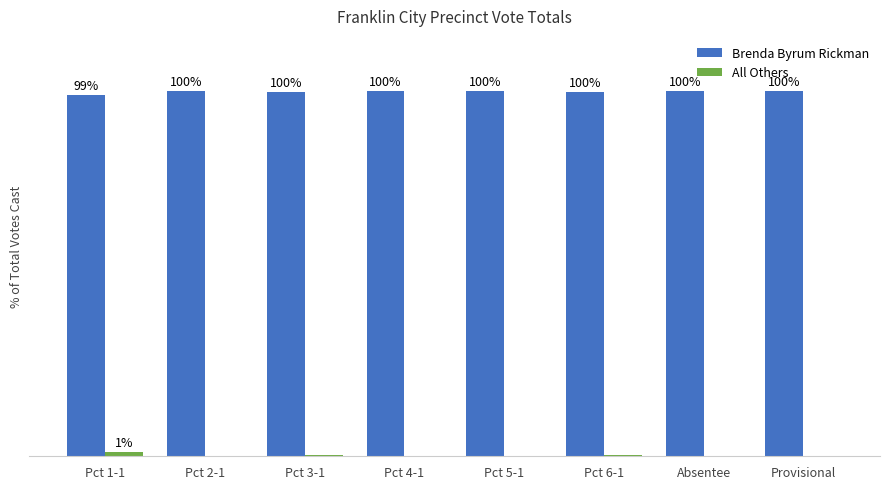

Where is Brenda Byrum Rickman nearest to the value 99?

Pct 1-1